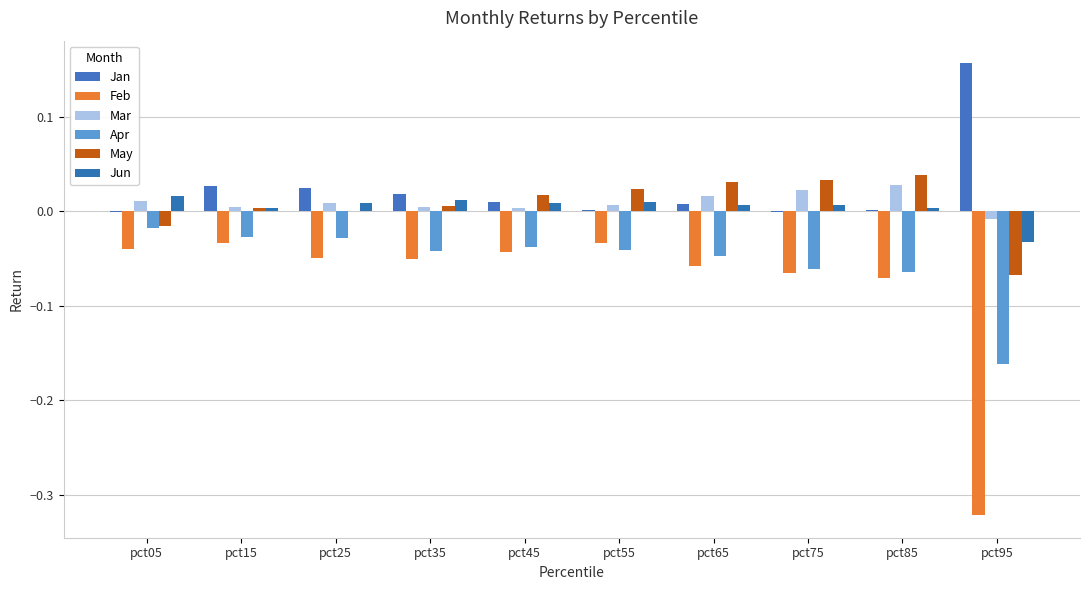

Reading left to right, transcribe all the data shown in this chart.

Jan: -0.0	0.0	0.0	0.0	0.0	0.0	0.0	-0.0	0.0	0.2
Feb: -0.0	-0.0	-0.0	-0.1	-0.0	-0.0	-0.1	-0.1	-0.1	-0.3
Mar: 0.0	0.0	0.0	0.0	0.0	0.0	0.0	0.0	0.0	-0.0
Apr: -0.0	-0.0	-0.0	-0.0	-0.0	-0.0	-0.0	-0.1	-0.1	-0.2
May: -0.0	0.0	0.0	0.0	0.0	0.0	0.0	0.0	0.0	-0.1
Jun: 0.0	0.0	0.0	0.0	0.0	0.0	0.0	0.0	0.0	-0.0